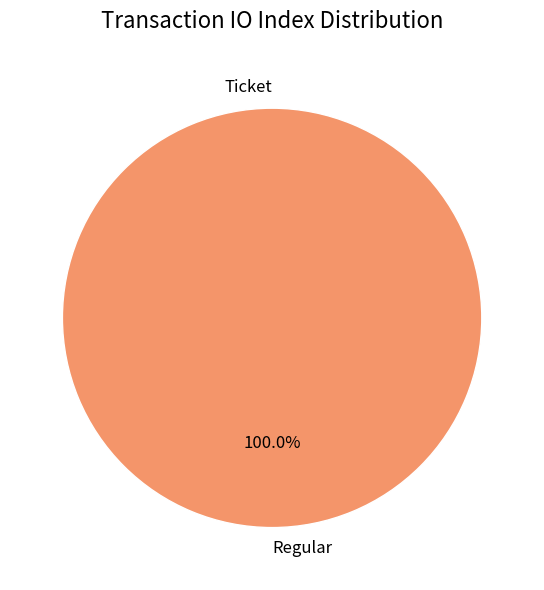

Which has a higher value, Regular or Ticket?

Regular